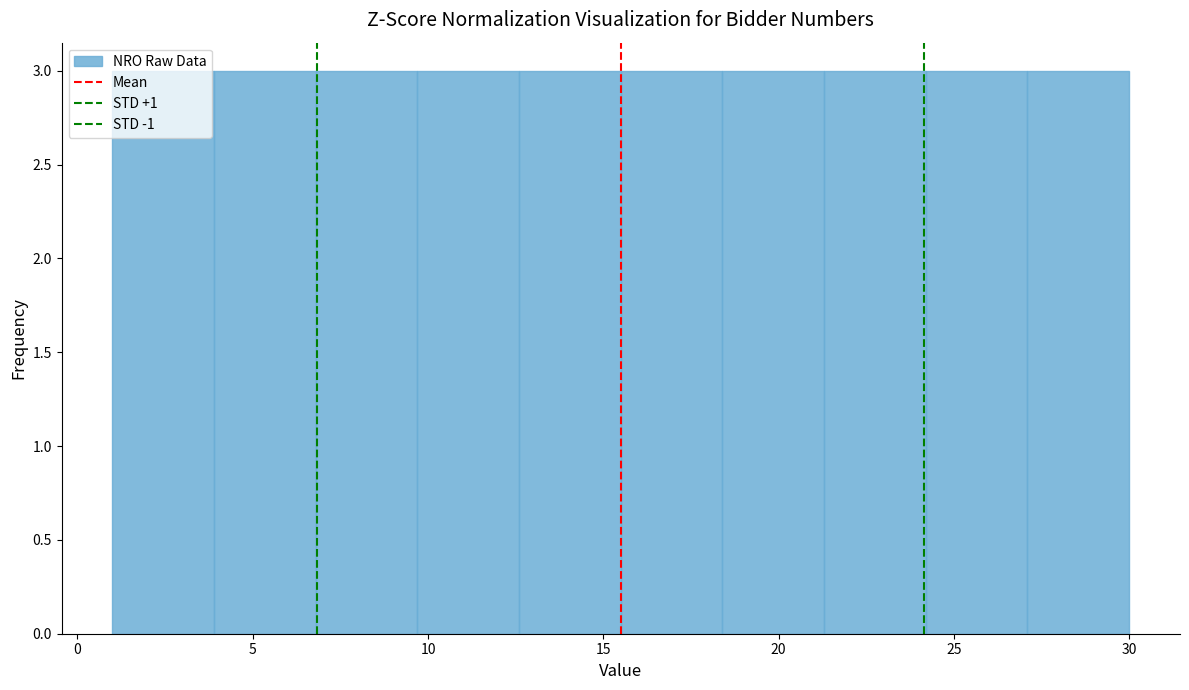

Reading left to right, transcribe this chart: for each bar, give the range it covers on the x-axis and its height. Neither the bar edges nor the heights are printed on the chart, so give them approximately, as read against the axes.

1.0 to 3.9: 3
3.9 to 6.8: 3
6.8 to 9.7: 3
9.7 to 12.6: 3
12.6 to 15.5: 3
15.5 to 18.4: 3
18.4 to 21.3: 3
21.3 to 24.2: 3
24.2 to 27.1: 3
27.1 to 30.0: 3